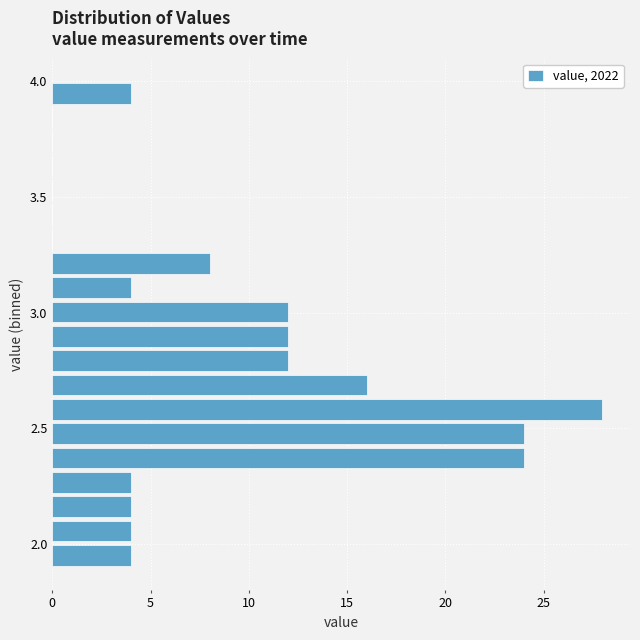

Around what value on the y-axis is the longest bar? Give the approximate position of its centre, as read against the axis.

2.60